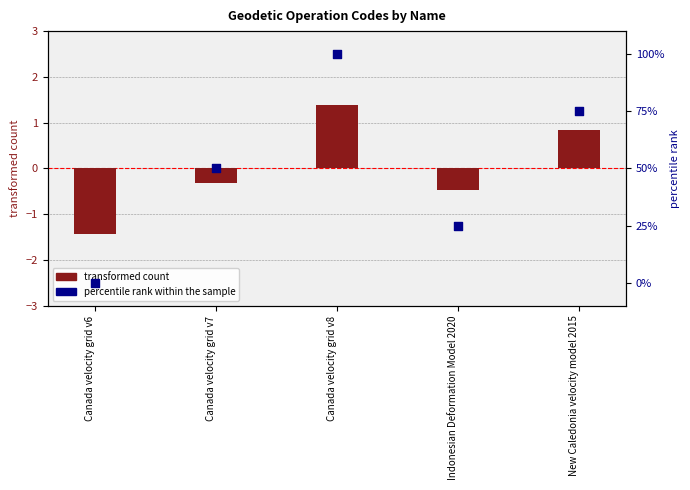

At how many categories does at least one series exceed 56?

2